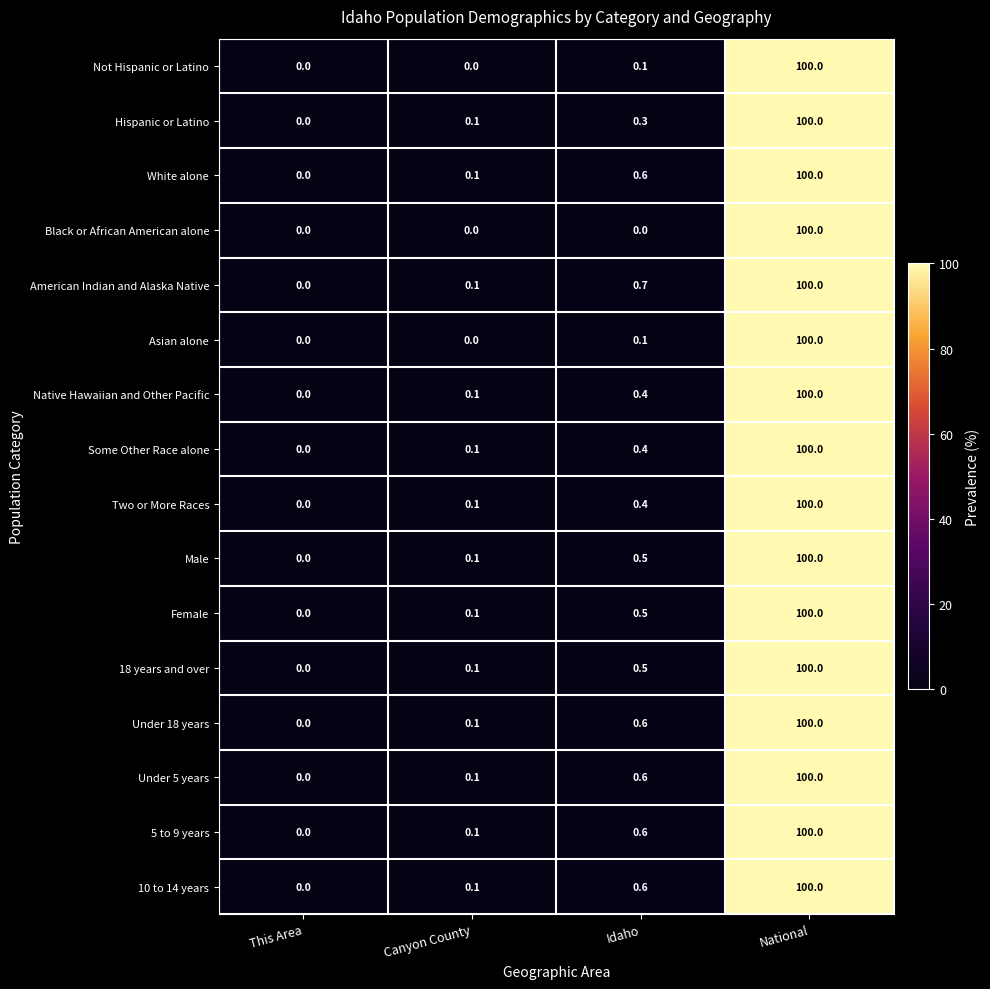

What is the highest value of the Some Other Race alone series?

100.0